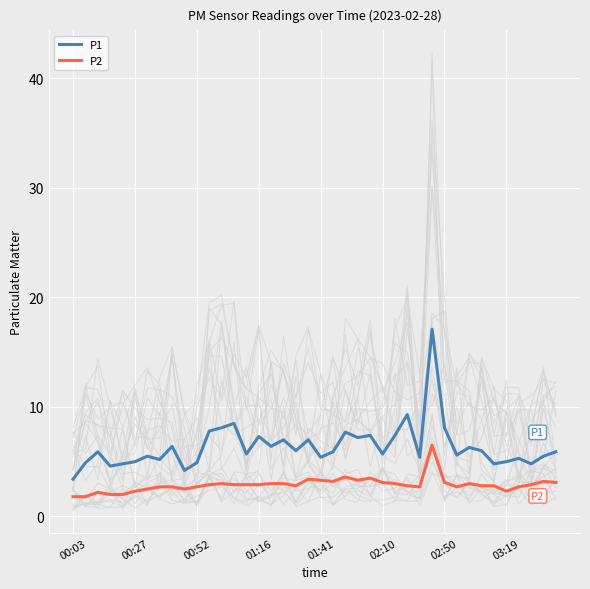

Which series has the largest range (max minus min)?

P1